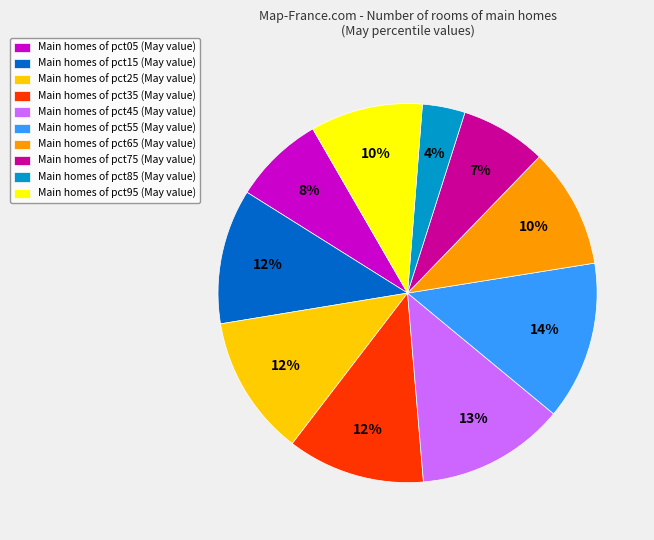

To the nearest percent, what is the average slice percentage?

10%